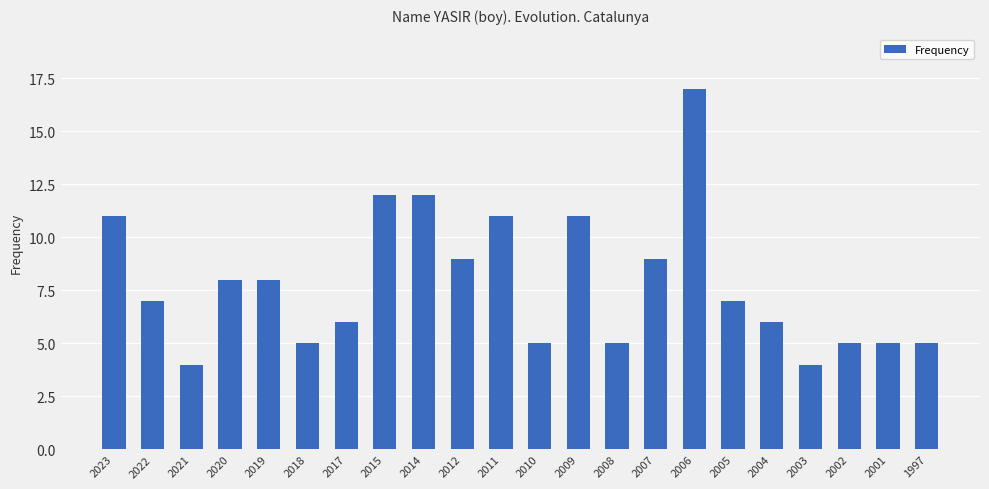

The value at 2010 is 5. True or false?

True